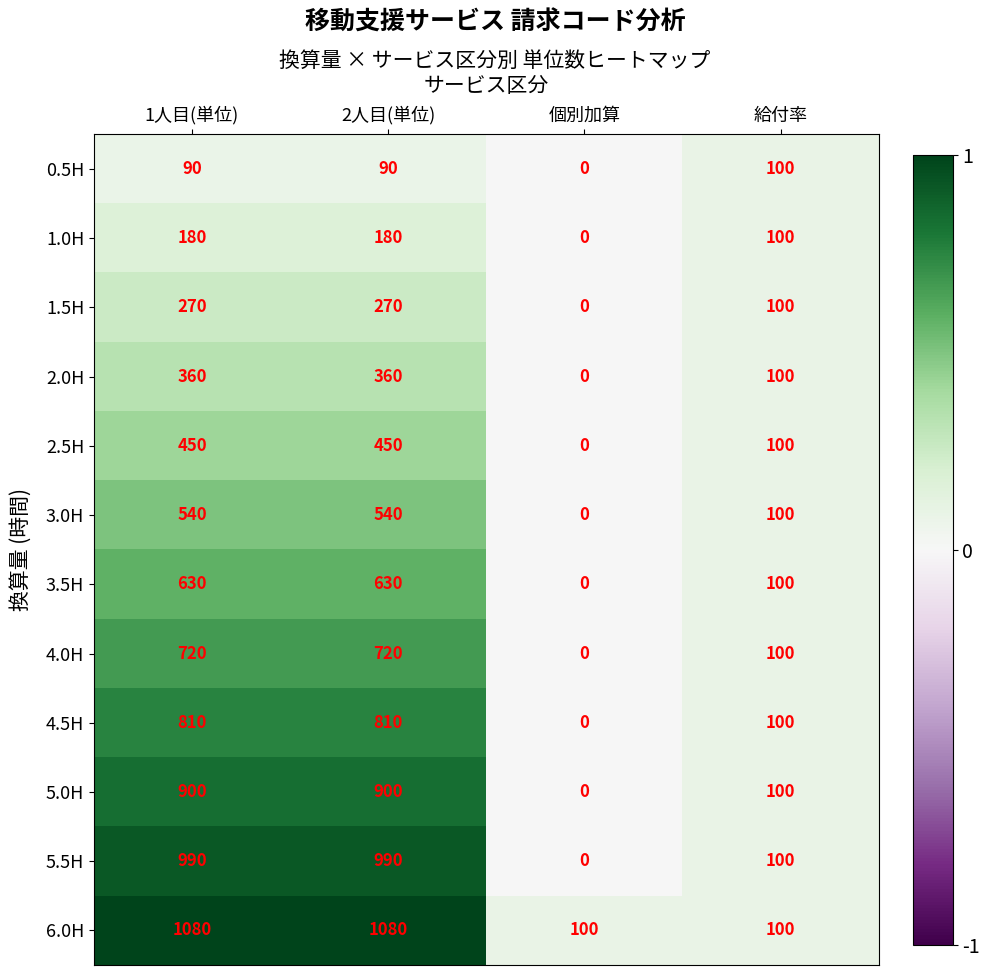

Rank the series by their maximum value, from lowest to highest.

0.5H, 1.0H, 1.5H, 2.0H, 2.5H, 3.0H, 3.5H, 4.0H, 4.5H, 5.0H, 5.5H, 6.0H